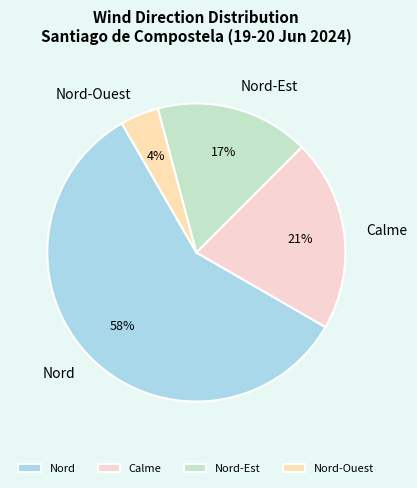

To the nearest percent, what is the combined percentage of Nord and Nord-Ouest?

62%